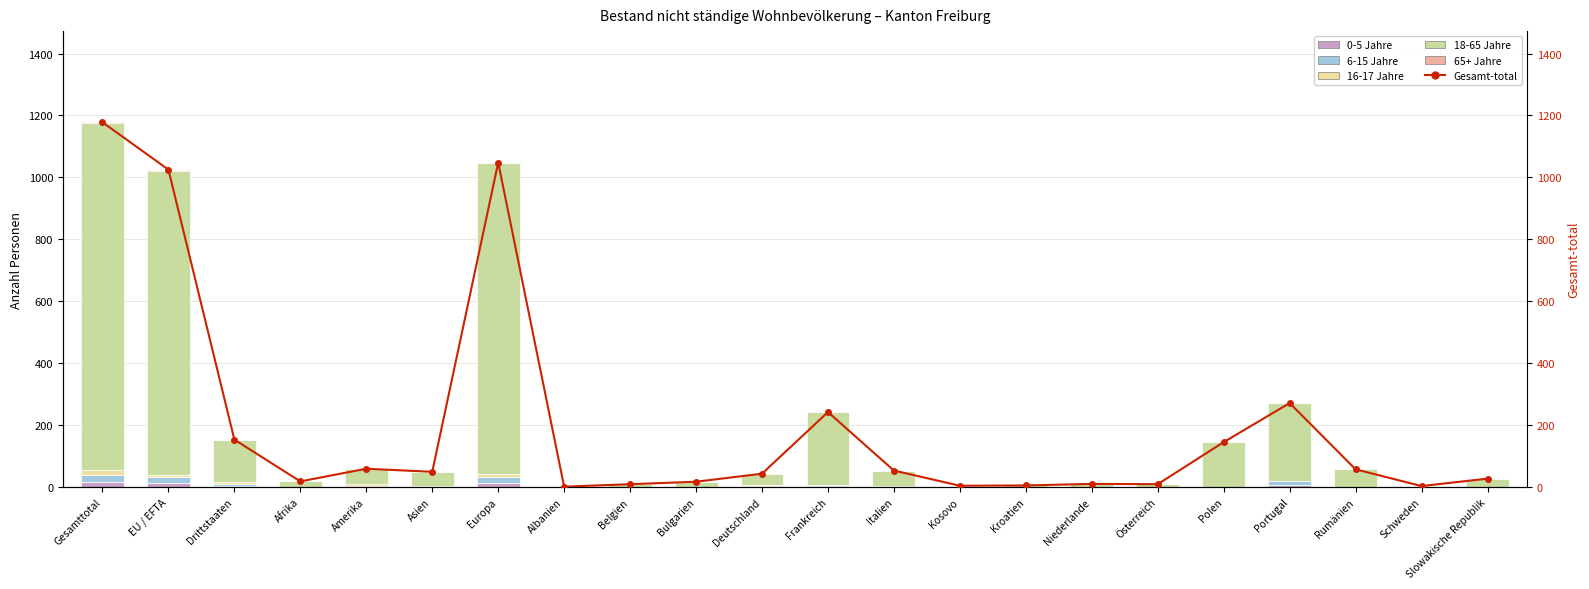

Read the 0-5 Jahre value at EU / EFTA.

12